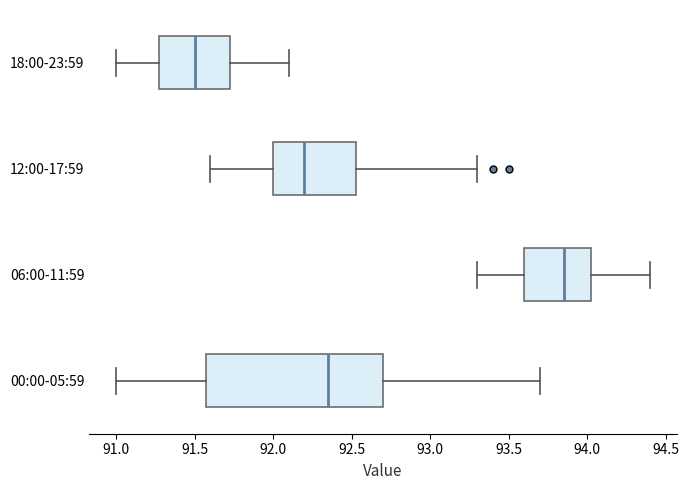

Reading bottom to top, transcribe this box plot: for each box, give where its median line is, the range the box spans, and where its two whiskers end, as read against the x-axis. The values are not printed on the chart, so give them approximately, as read against the axis.

00:00-05:59: median 92.35, box 91.60 to 92.70, whiskers 91.00 to 93.70
06:00-11:59: median 93.85, box 93.60 to 94.05, whiskers 93.30 to 94.40
12:00-17:59: median 92.20, box 92.00 to 92.55, whiskers 91.60 to 93.30
18:00-23:59: median 91.50, box 91.30 to 91.75, whiskers 91.00 to 92.10